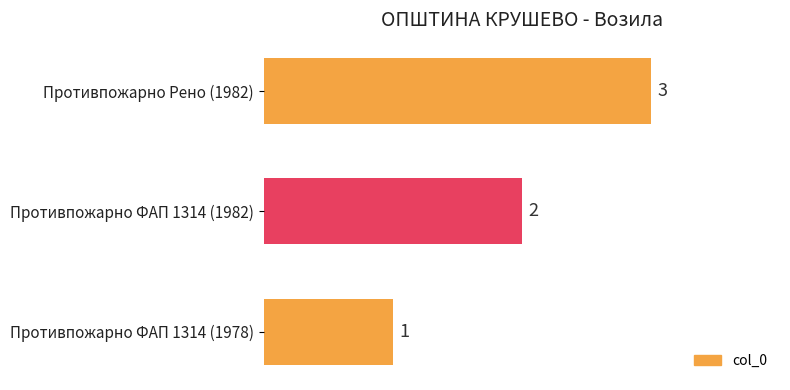

Rank the categories by value from highest to lowest.

Противпожарно Рено (1982), Противпожарно ФАП 1314 (1982), Противпожарно ФАП 1314 (1978)